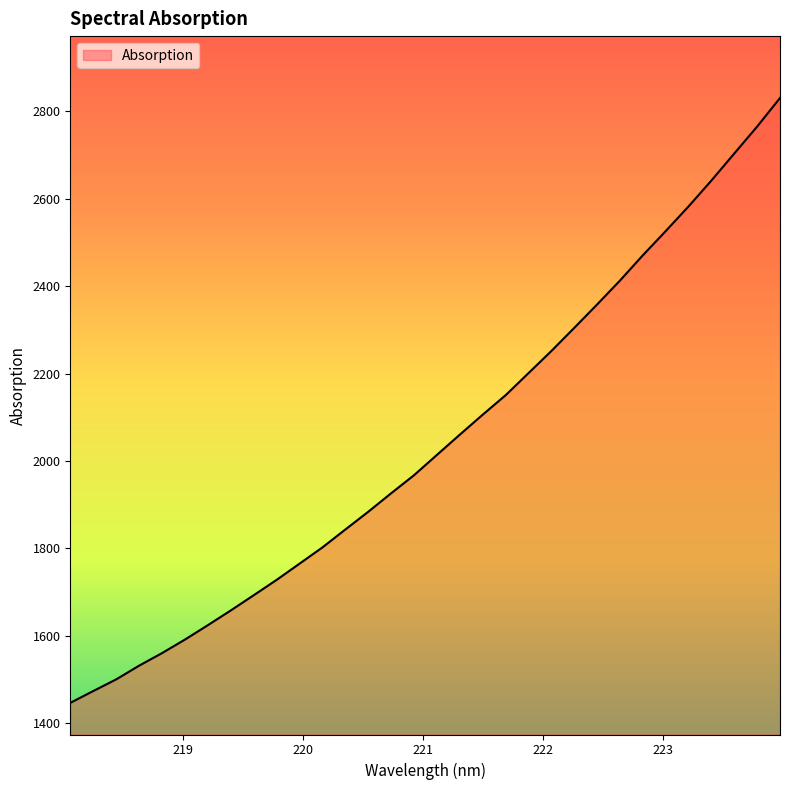

What is the difference between the maximum and minimum values?

1383.3